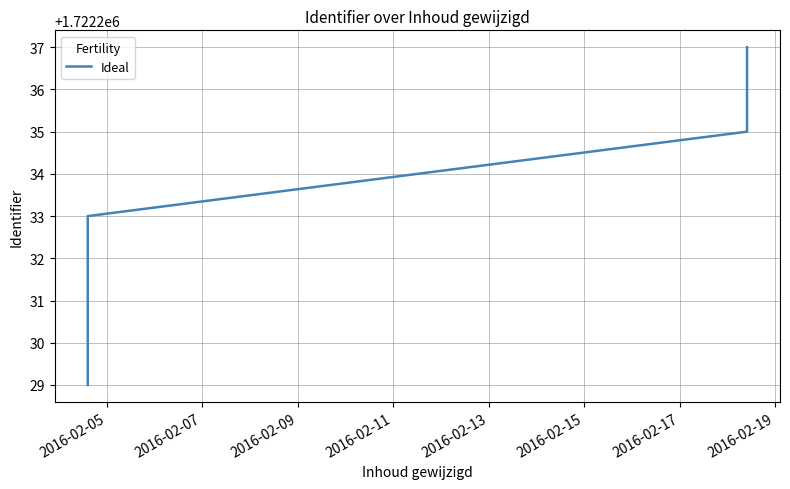

Is it true that the value at 2016-02-05 is 1722229?

True